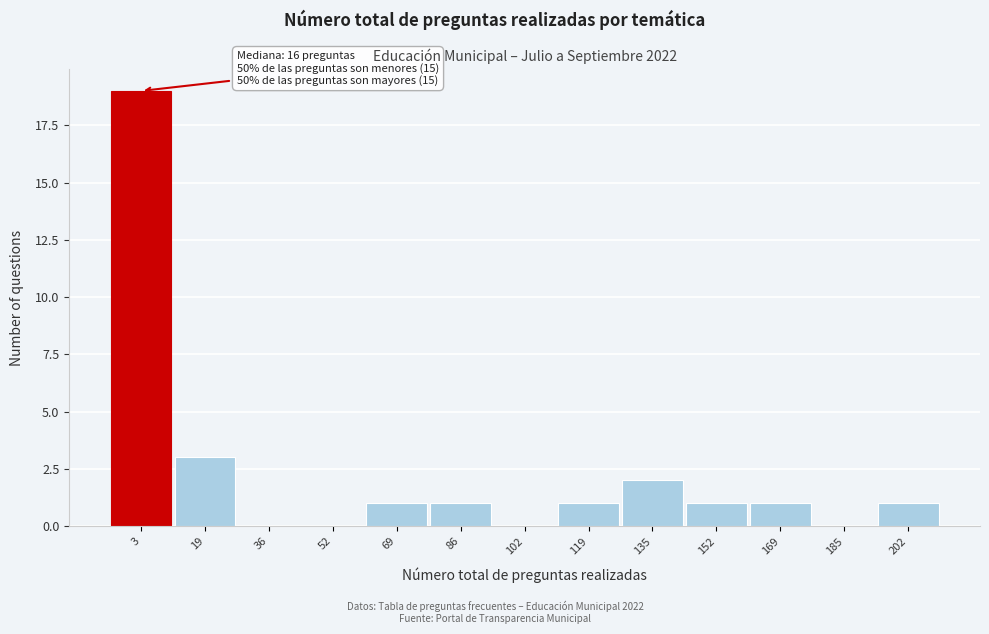

Reading left to right, list all the values displayed in this chart.

3=19	19=3	36=0	52=0	69=1	86=1	102=0	119=1	135=2	152=1	169=1	185=0	202=1